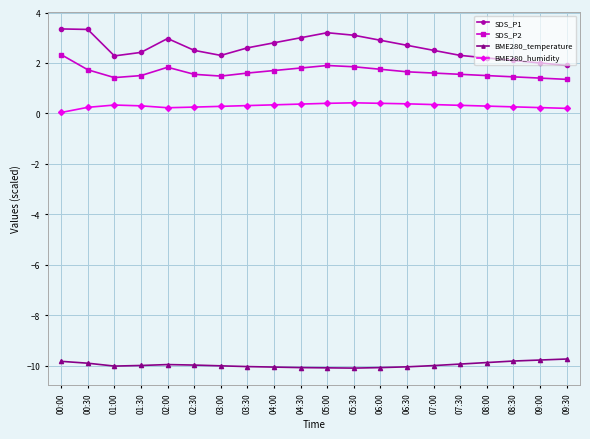

What are all the series names shown in the legend?

SDS_P1, SDS_P2, BME280_temperature, BME280_humidity